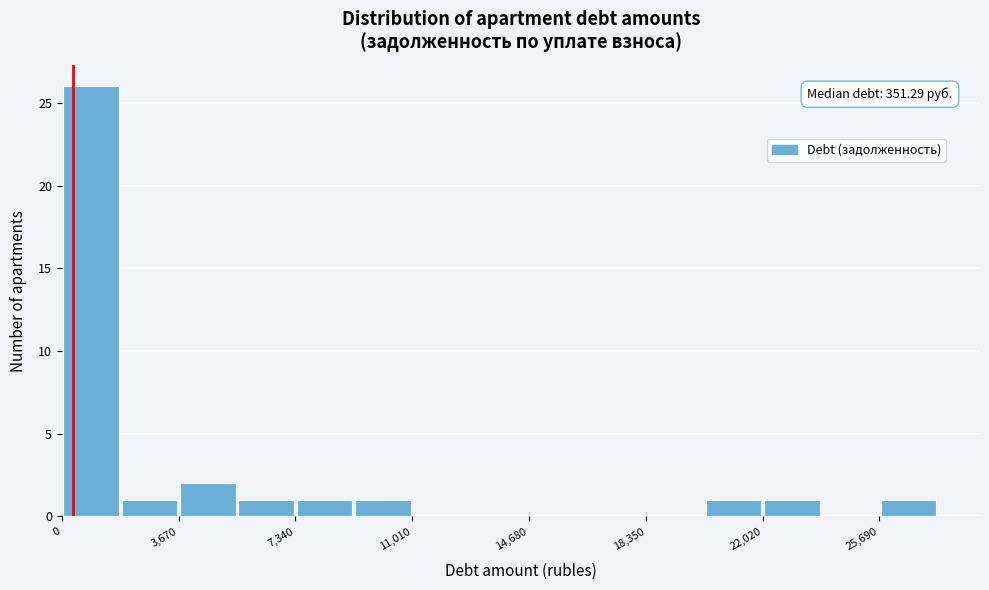

Read against the x-axis, roughly where is the centre of the tallest bar?

1000